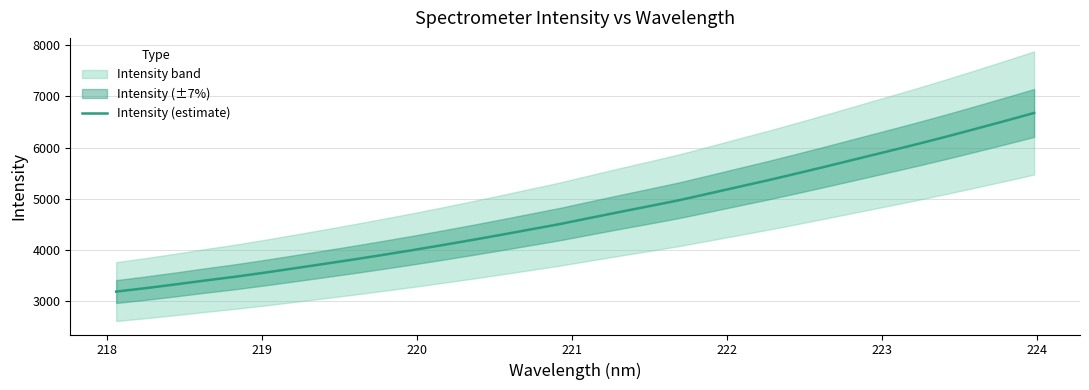

Is it true that the value at 220 is 1349.4?

False